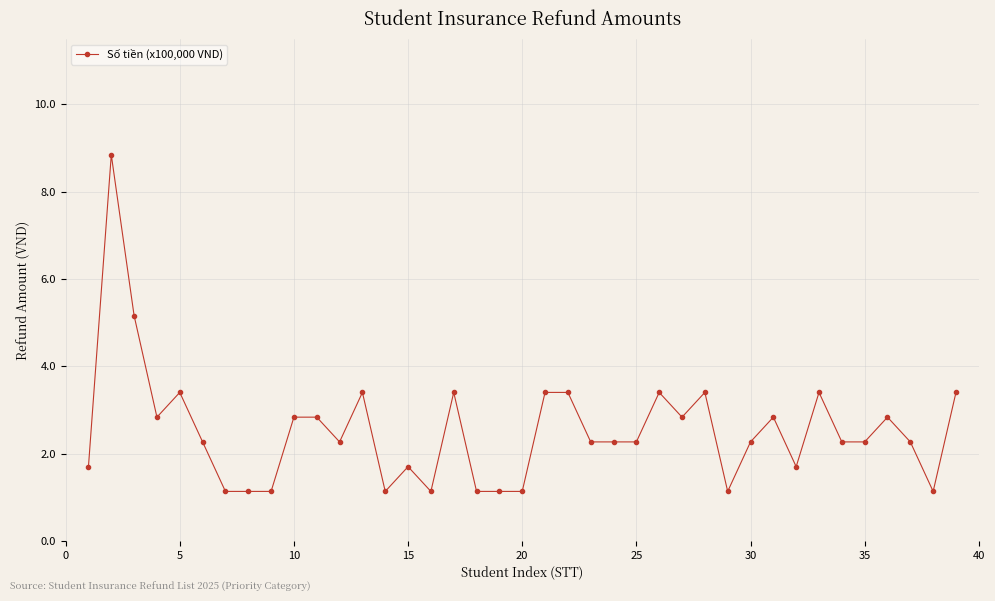

What is the sum of all values?

98.5